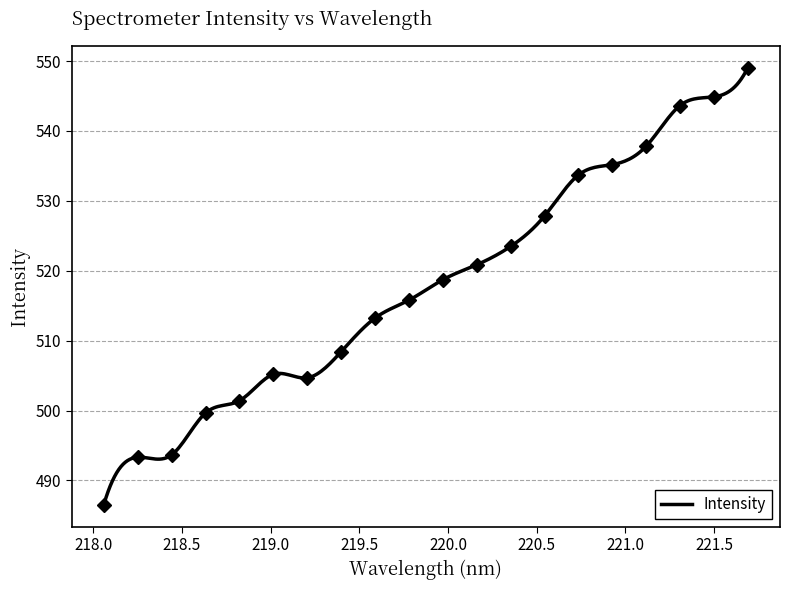

Reading left to right, extract all data points from this chart.

486.5	493.3	493.7	499.6	501.4	505.2	504.7	508.4	513.2	515.8	518.7	520.9	523.5	527.9	533.7	535.2	537.8	543.6	544.9	549.0